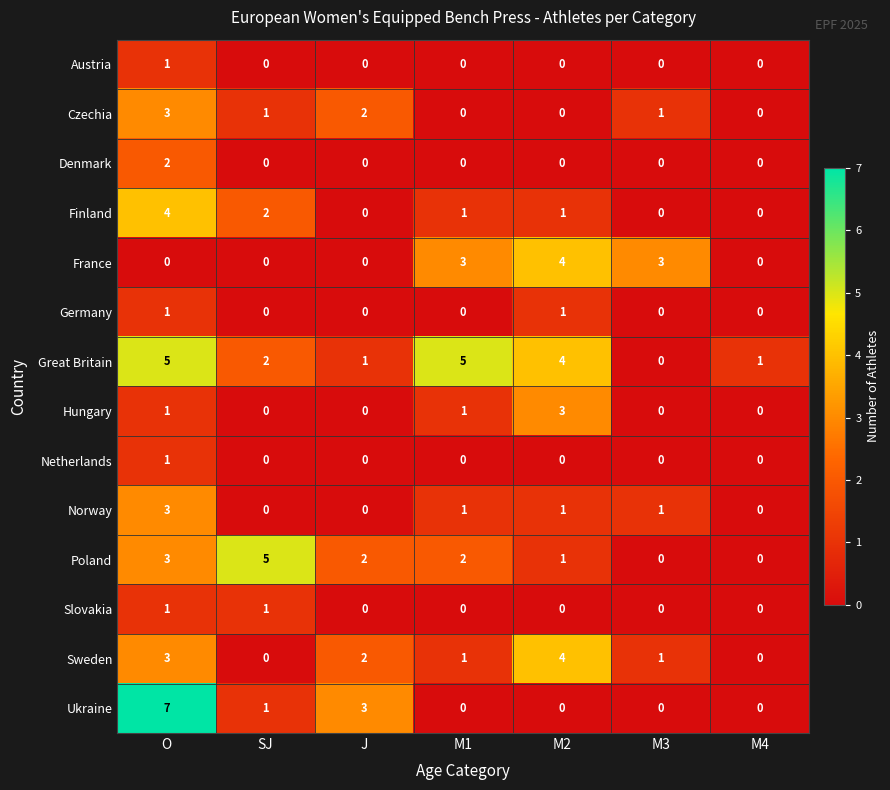

True or false: Denmark has a value of 1 at J.

False